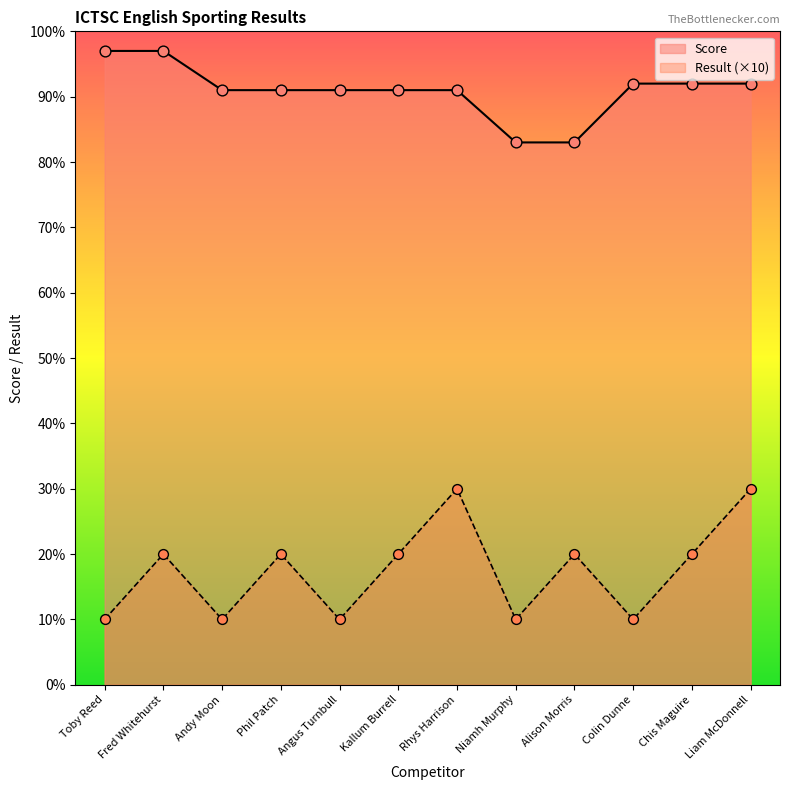

At how many categories does at least one series exceed 64?

12